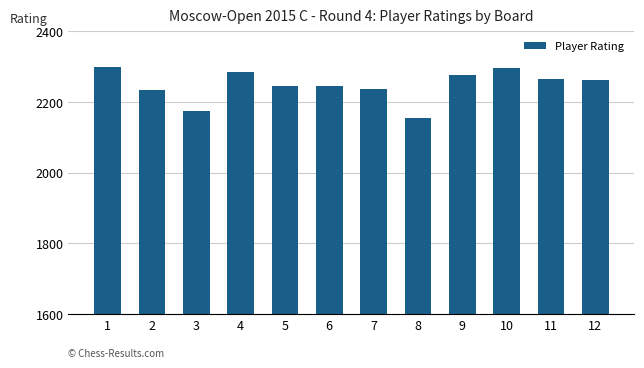

How many data points are less than 2262?

6